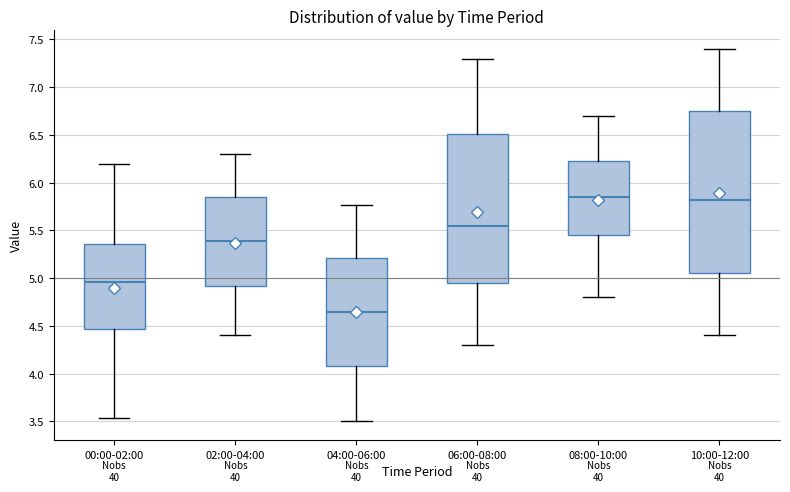

Where is the upper edge of the box for 06:00-08:00 on the y-axis? The values are not printed on the chart, so give them approximately, as read against the axis.

6.50